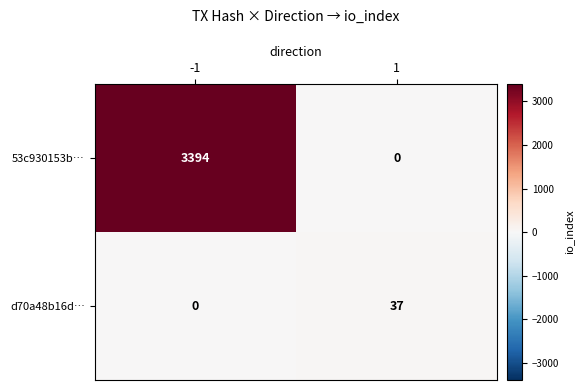

The 53c930153b… series shows 5927 at -1. True or false?

False